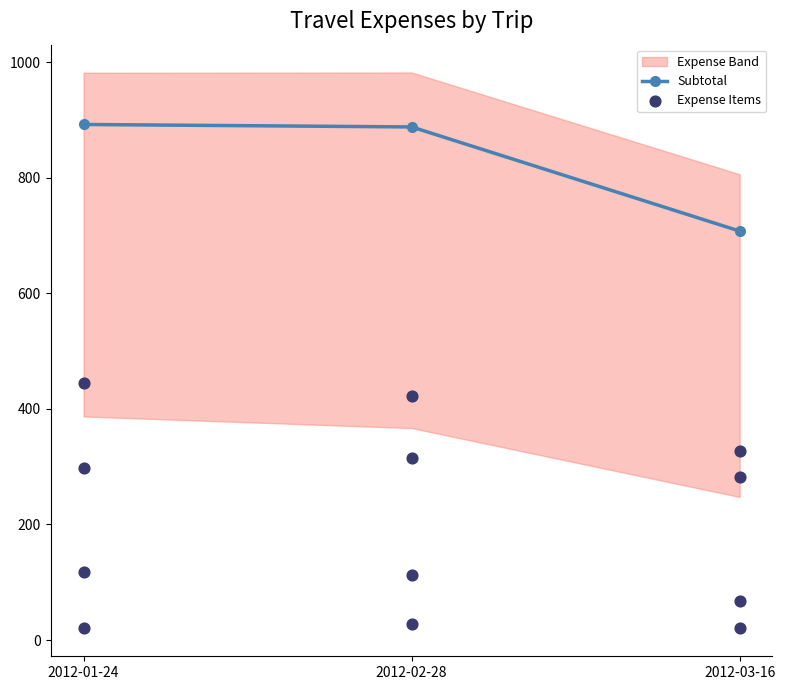

The Subtotal series shows 887.8 at 2012-02-28. True or false?

True